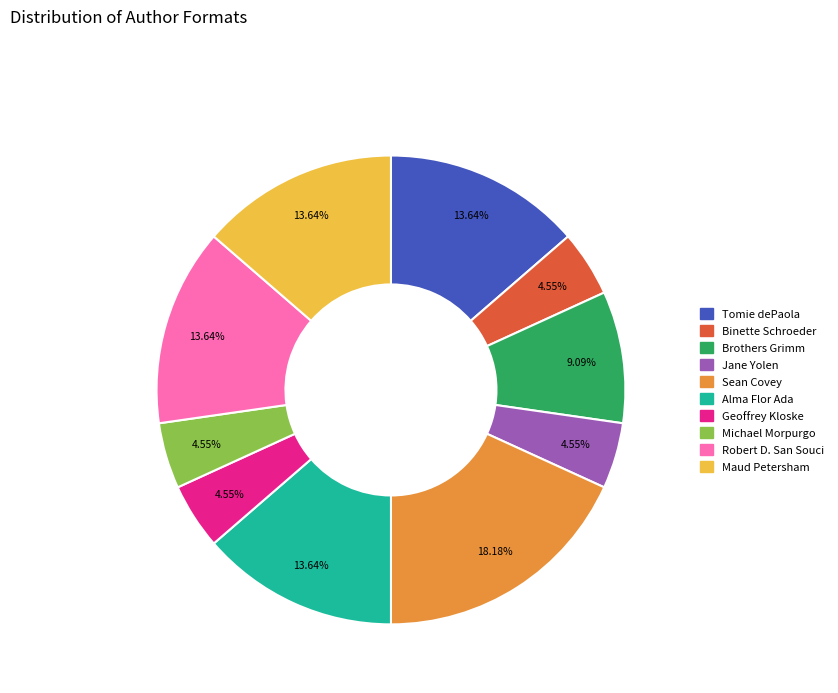

Is the sum of Binette Schroeder and Alma Flor Ada greater than half?

No